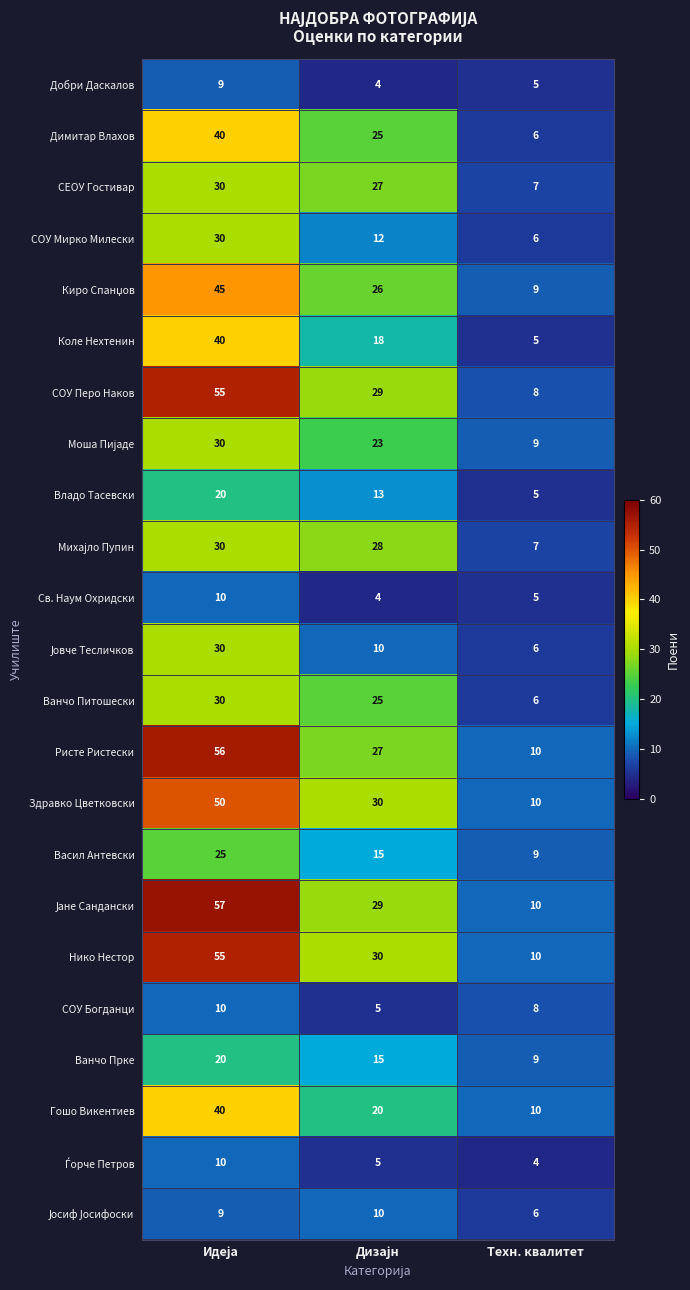

Is it true that Васил Антевски equals 12 at Техн. квалитет?

False